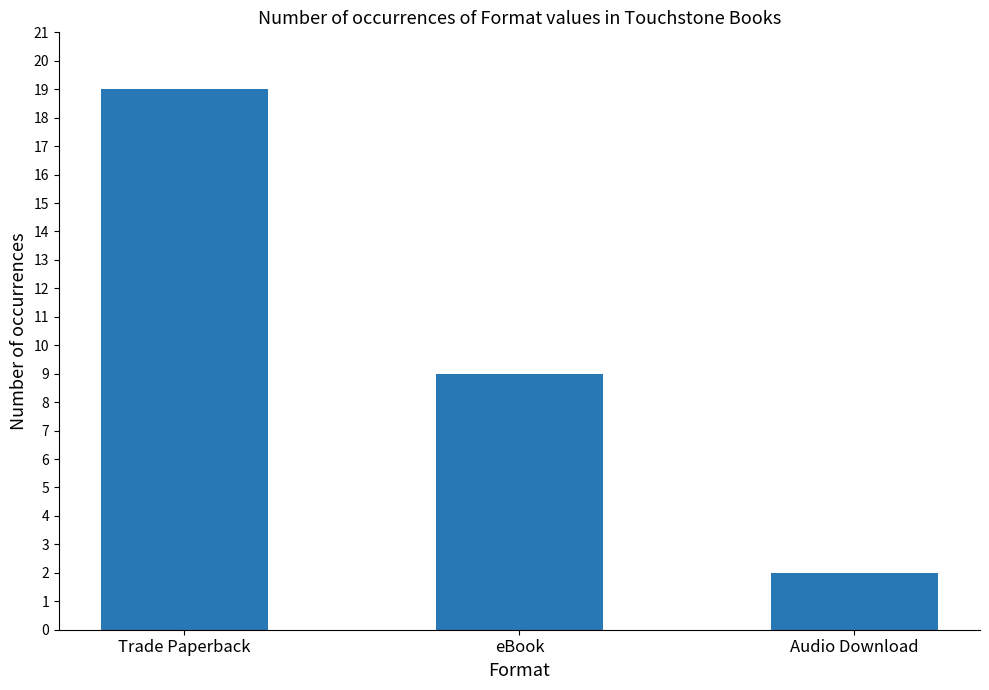

The chart shows a value of 12 at Trade Paperback. True or false?

False